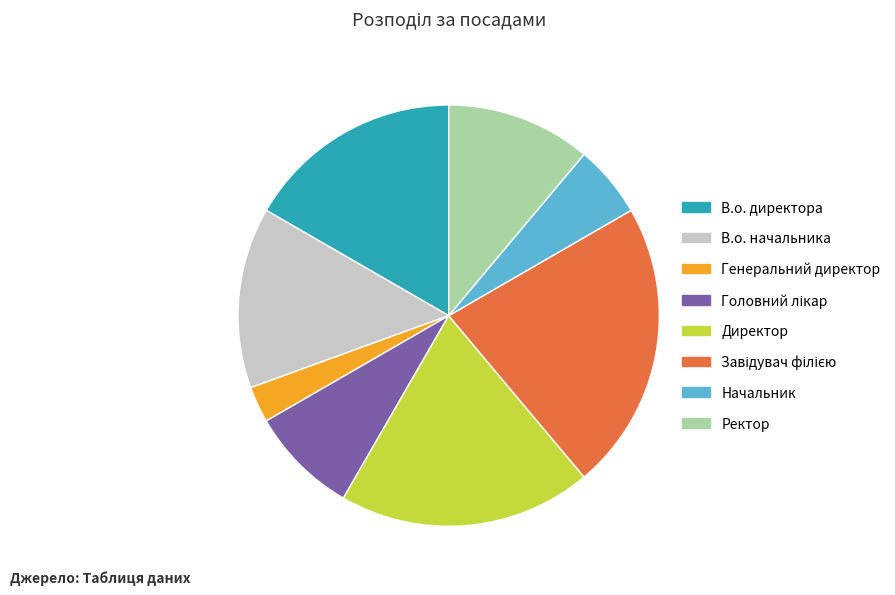

The В.о. начальника slice represents 29% of the pie. True or false?

False